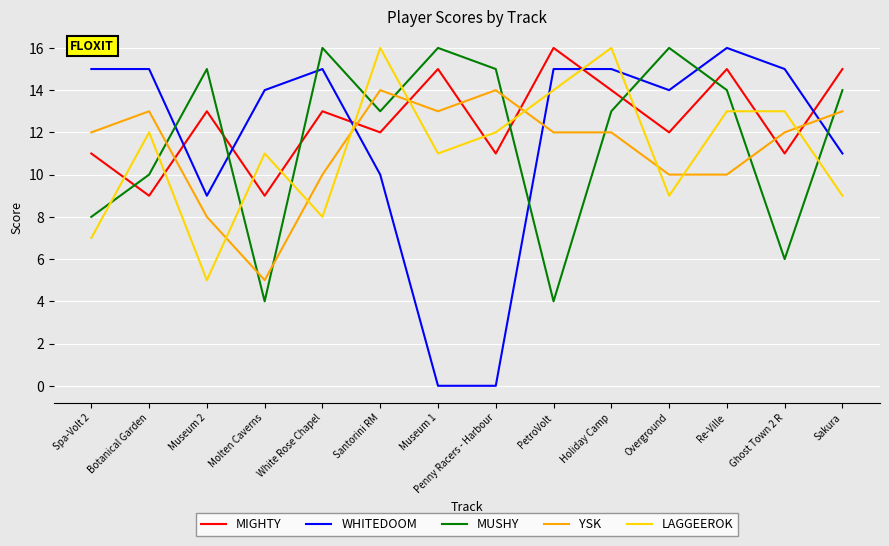

At Re-Ville, list the series in order from smallest to largest.

YSK, LAGGEEROK, MUSHY, MIGHTY, WHITEDOOM